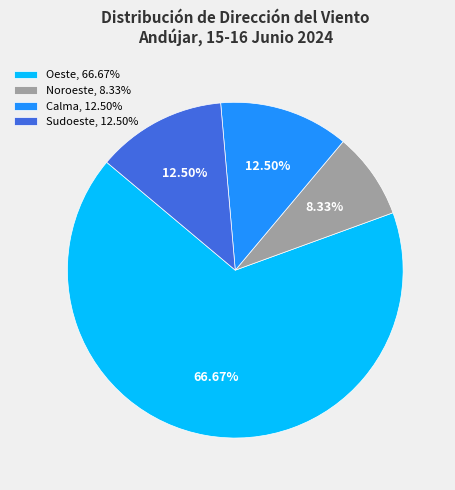

To the nearest percent, what is the average slice percentage?

25%